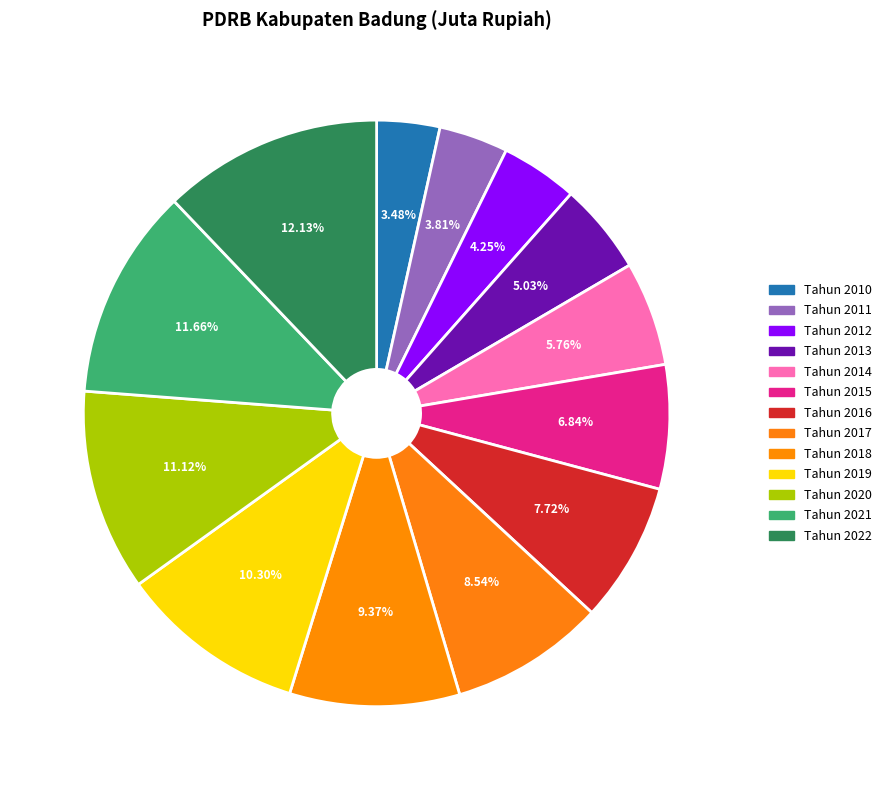

What is the largest slice in the pie chart?

Tahun 2022